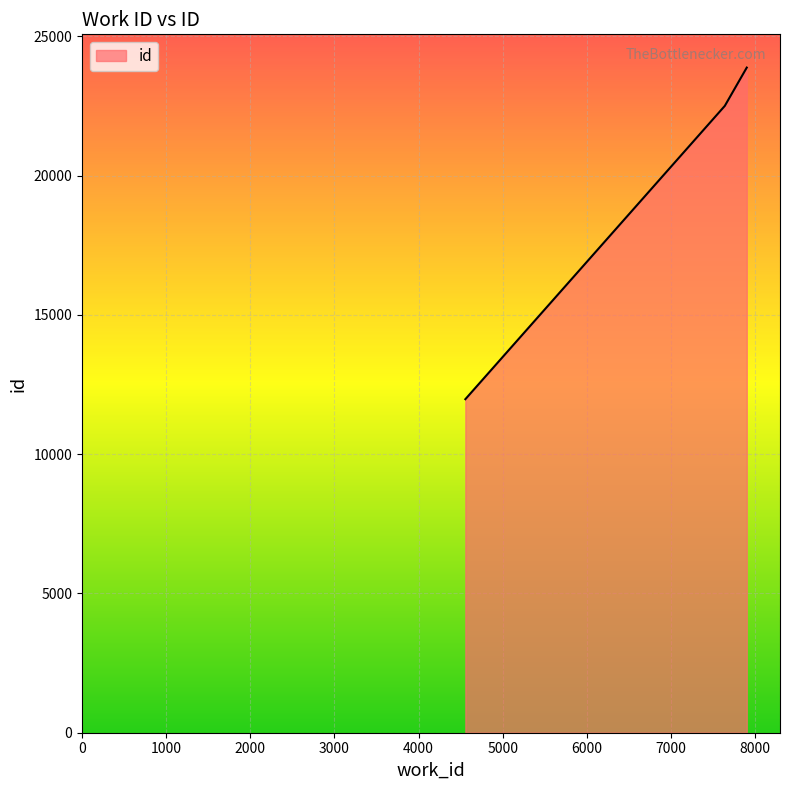

Reading left to right, list all the values displayed in this chart.

11974	22504	23879